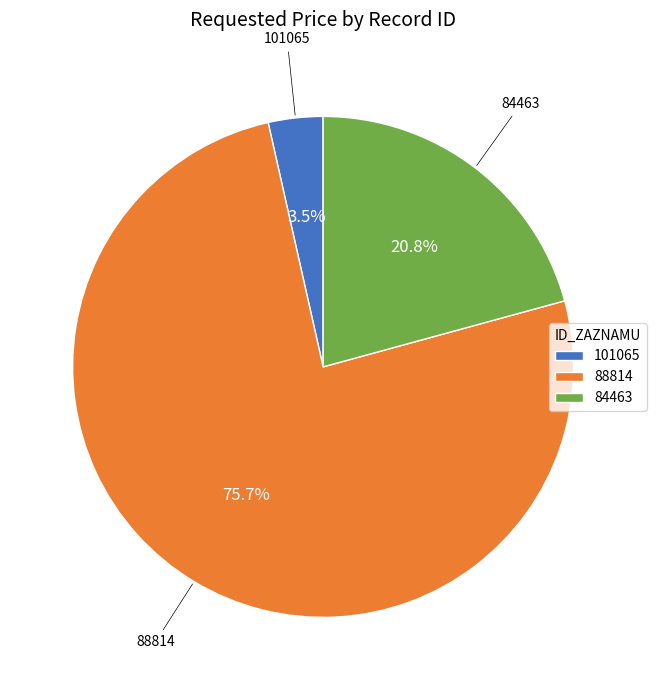

Is there a majority slice in this chart?

Yes